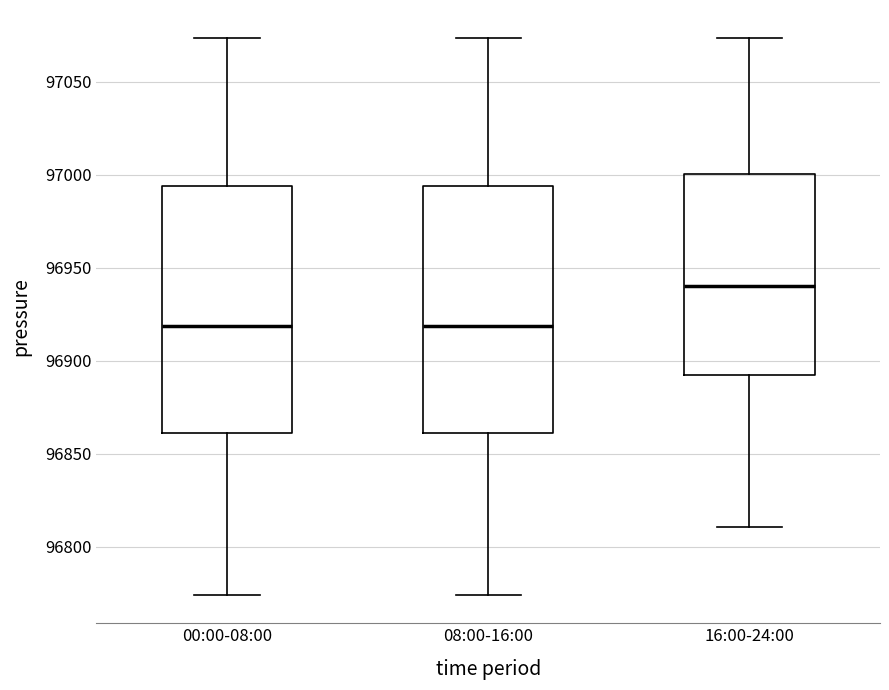

Reading left to right, transcribe this box plot: for each box, give where its median line is, the range the box spans, and where its two whiskers end, as read against the y-axis. The values are not printed on the chart, so give them approximately, as read against the axis.

00:00-08:00: median 96920, box 96860 to 96995, whiskers 96775 to 97075
08:00-16:00: median 96920, box 96860 to 96995, whiskers 96775 to 97075
16:00-24:00: median 96940, box 96890 to 97000, whiskers 96810 to 97075